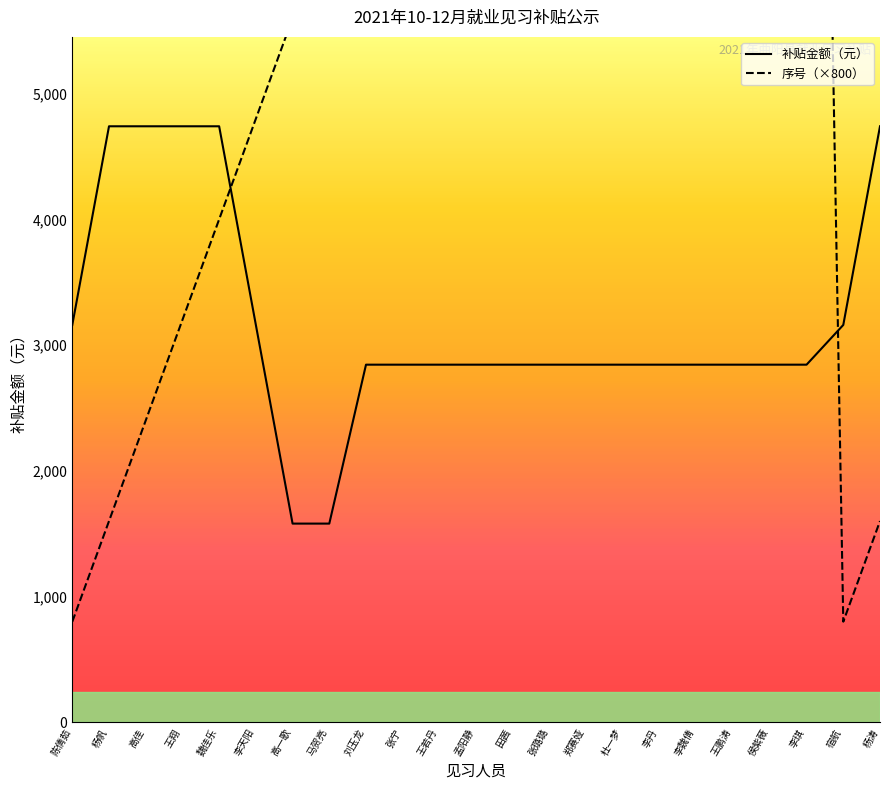

Does the chart display data point markers on the line(s)?

No